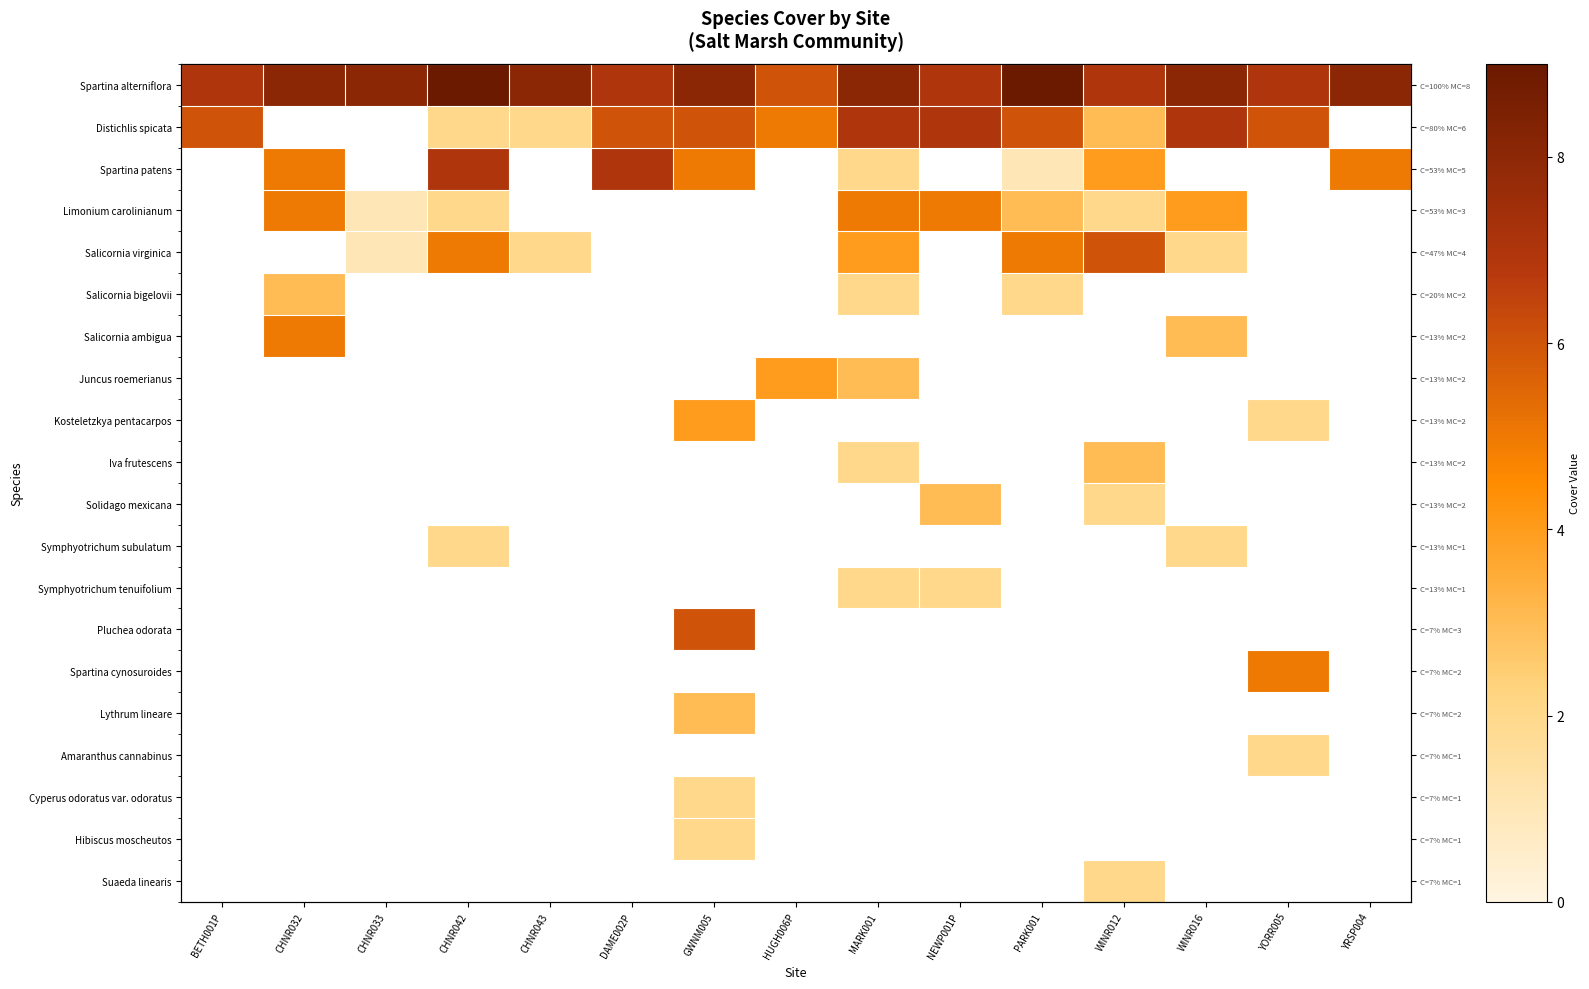

At which category does the chart reach its peak across all series?

CHNR042